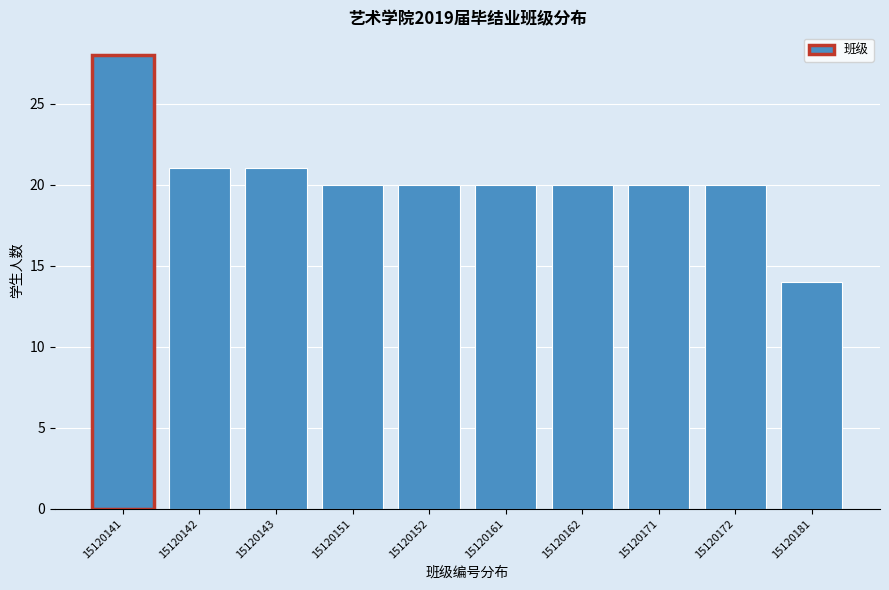

Reading right to left, extract all data points from this chart.

14	20	20	20	20	20	20	21	21	28